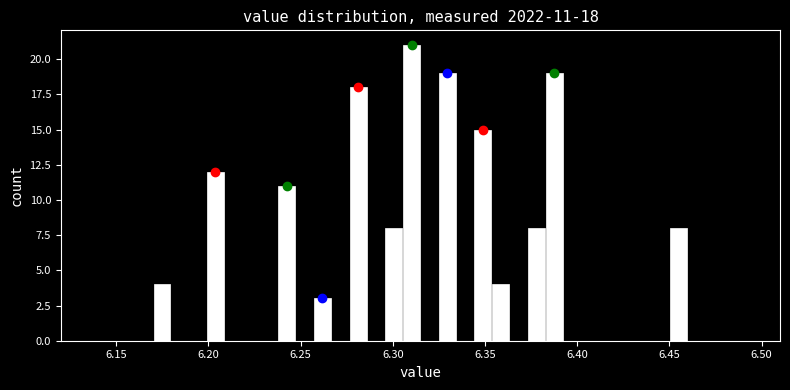

Read against the x-axis, roughly where is the centre of the tallest bar?

6.310